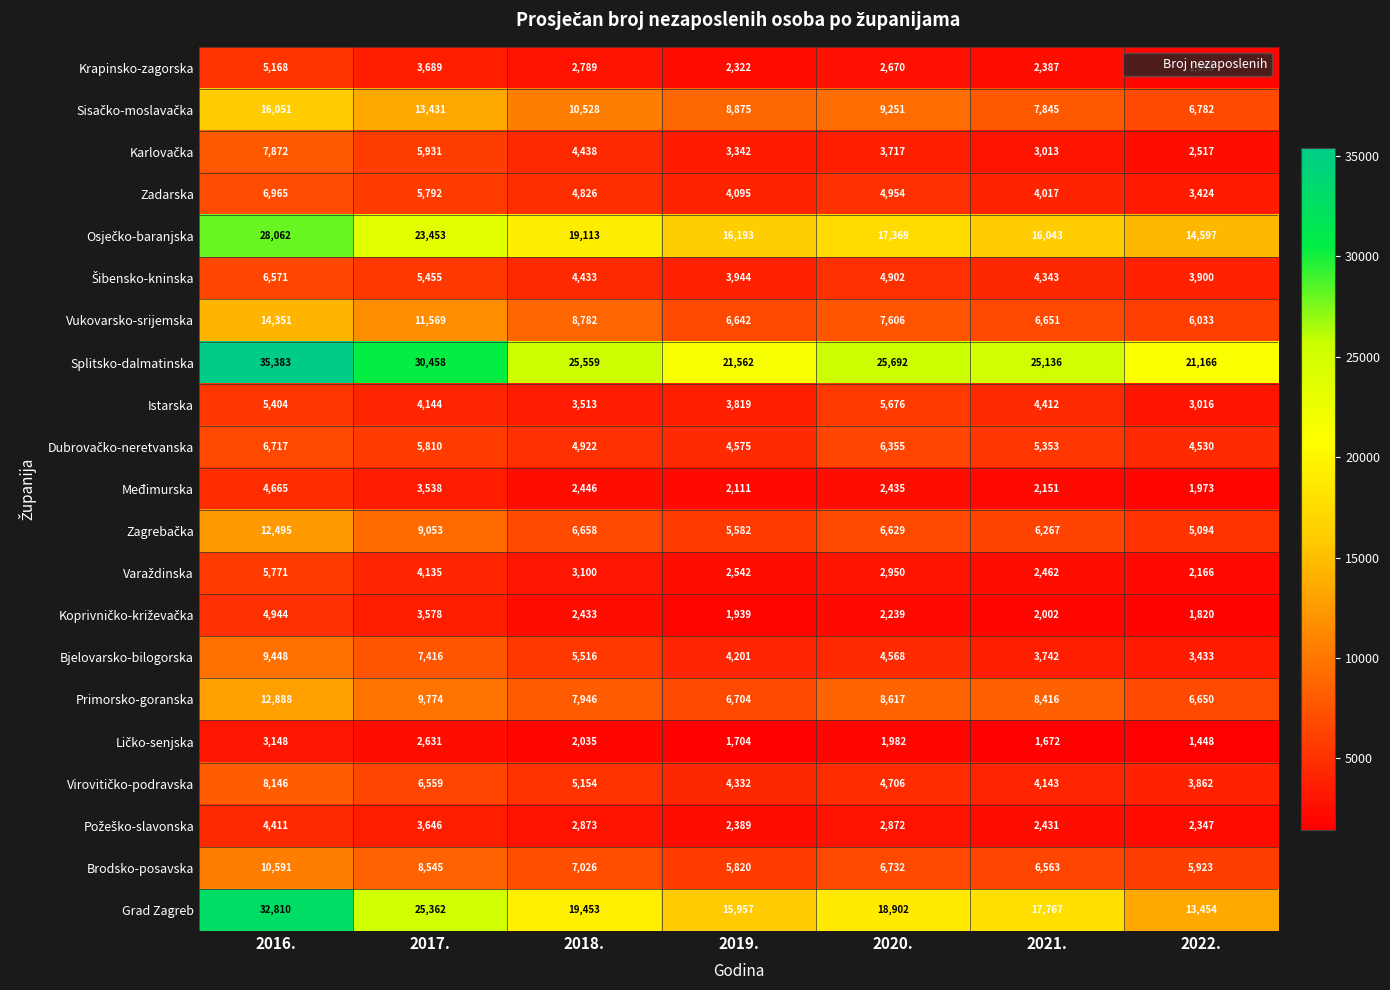

The value of Grad Zagreb at 2022. is 20879. True or false?

False